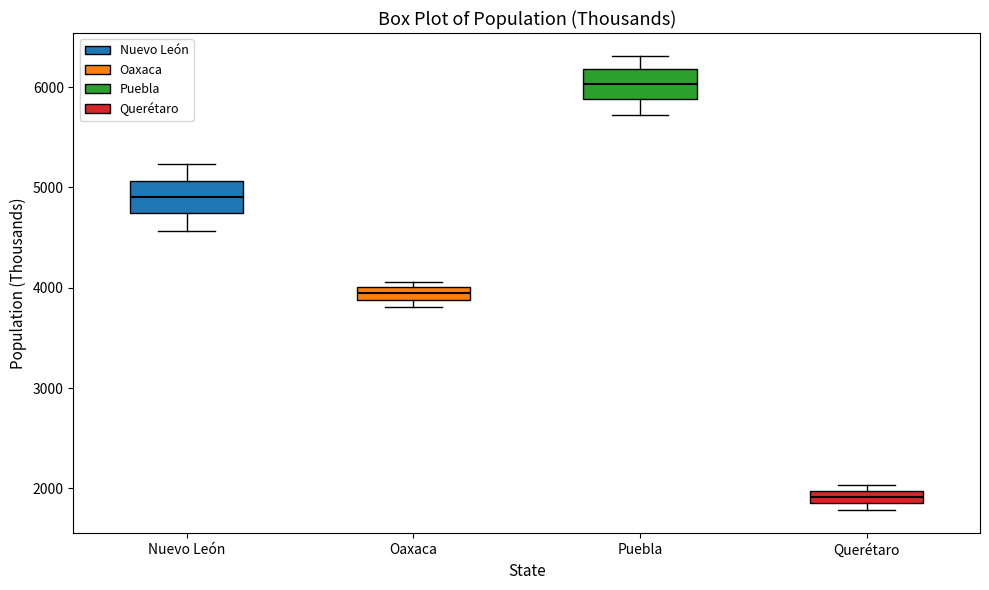

Which box's median line is the highest?

Puebla